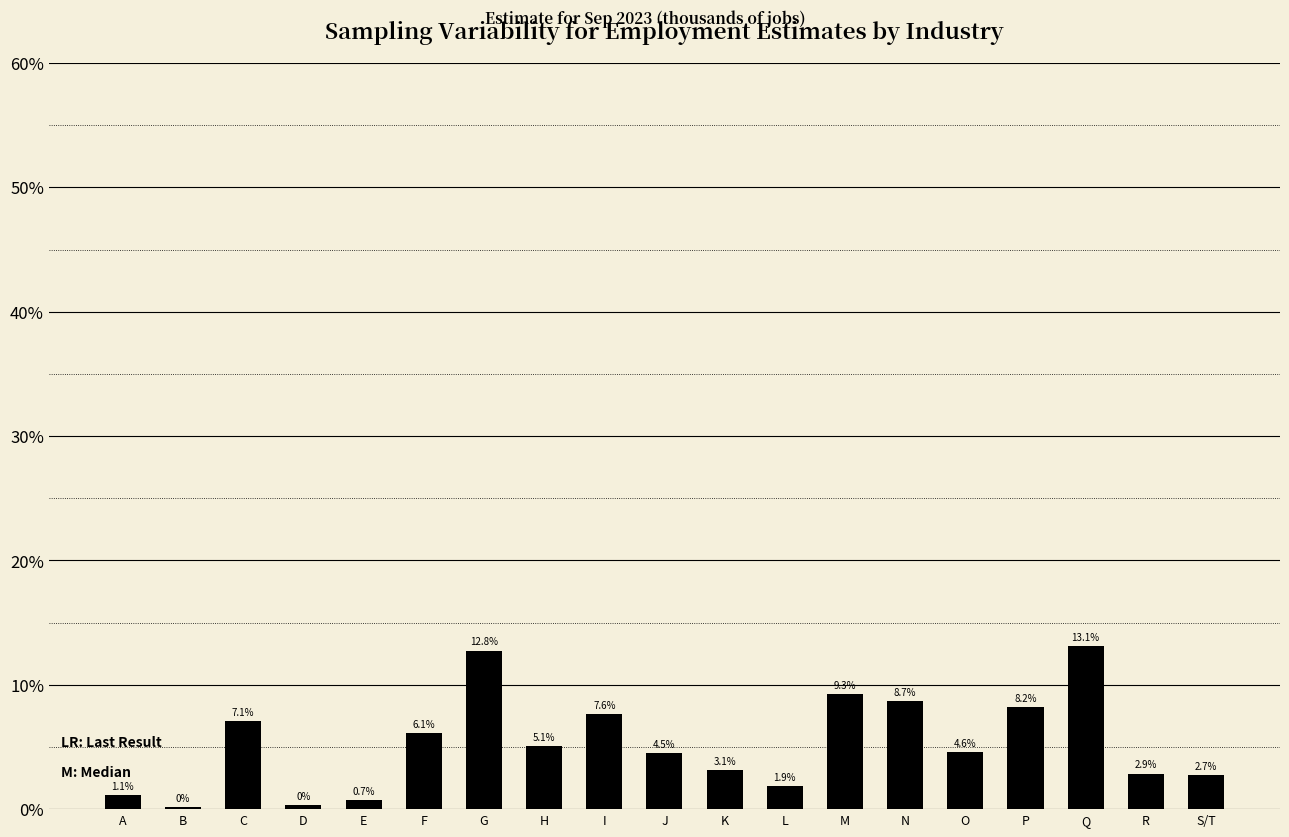

Are the bars horizontal?

No